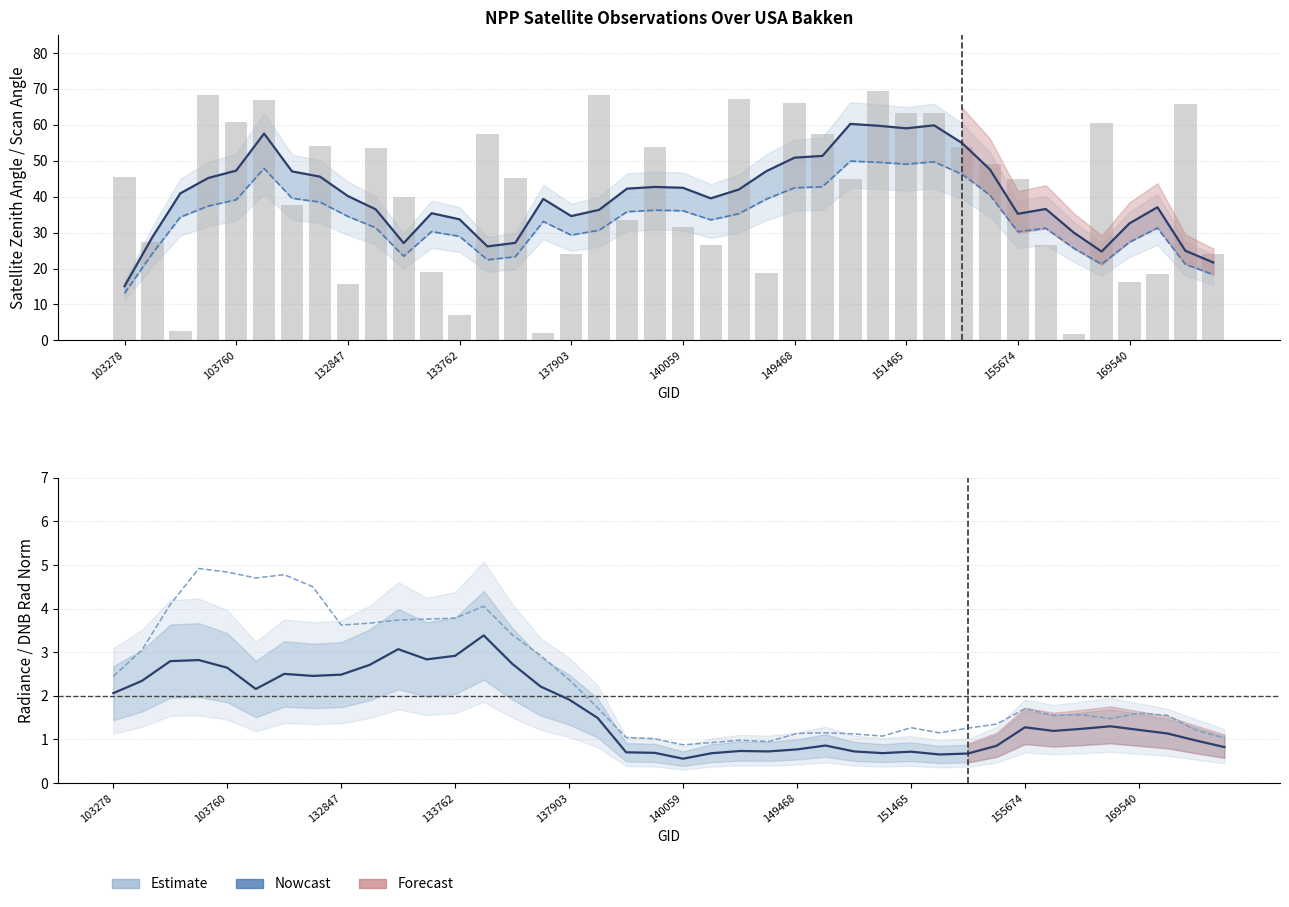

Which series changed the most between 149468 and 169540?

Observed satz